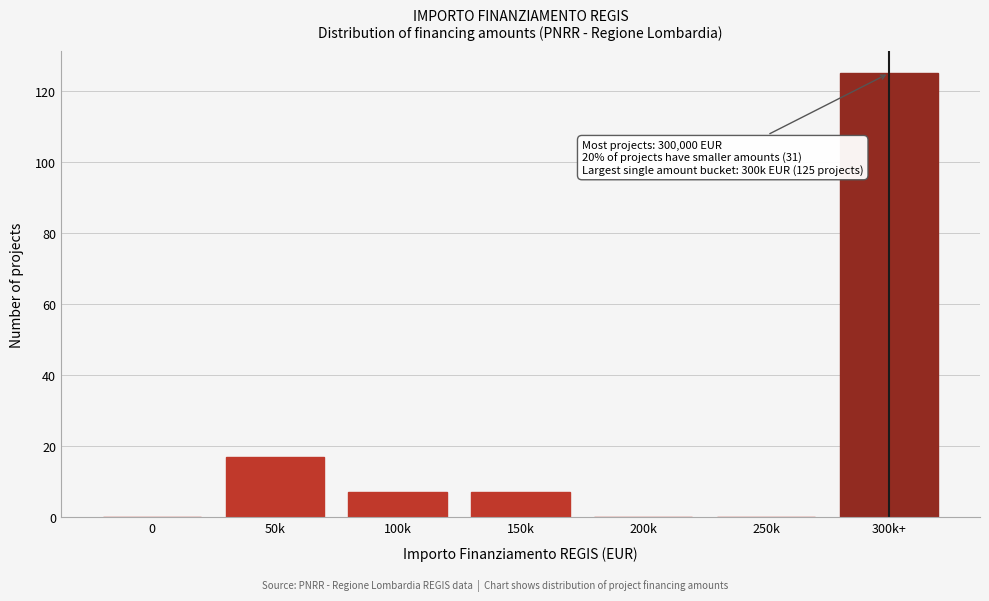

Reading left to right, extract all data points from this chart.

0=0	50k=17	100k=7	150k=7	200k=0	250k=0	300k+=125